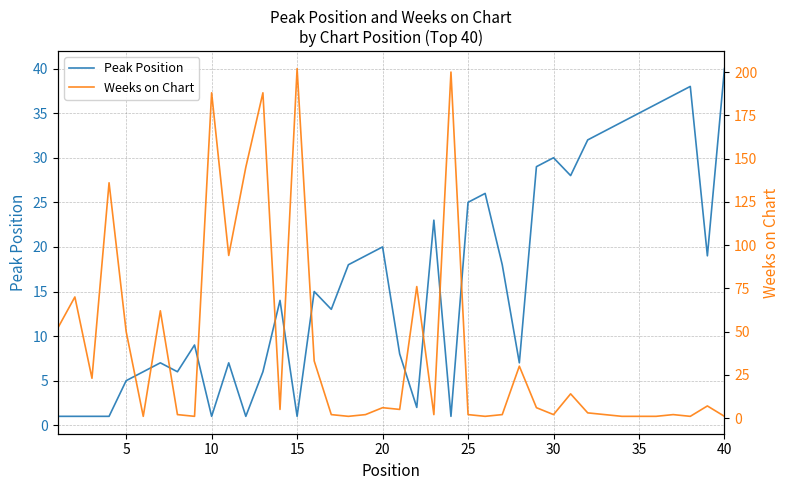

At which label does Peak Position reach its peak?

40